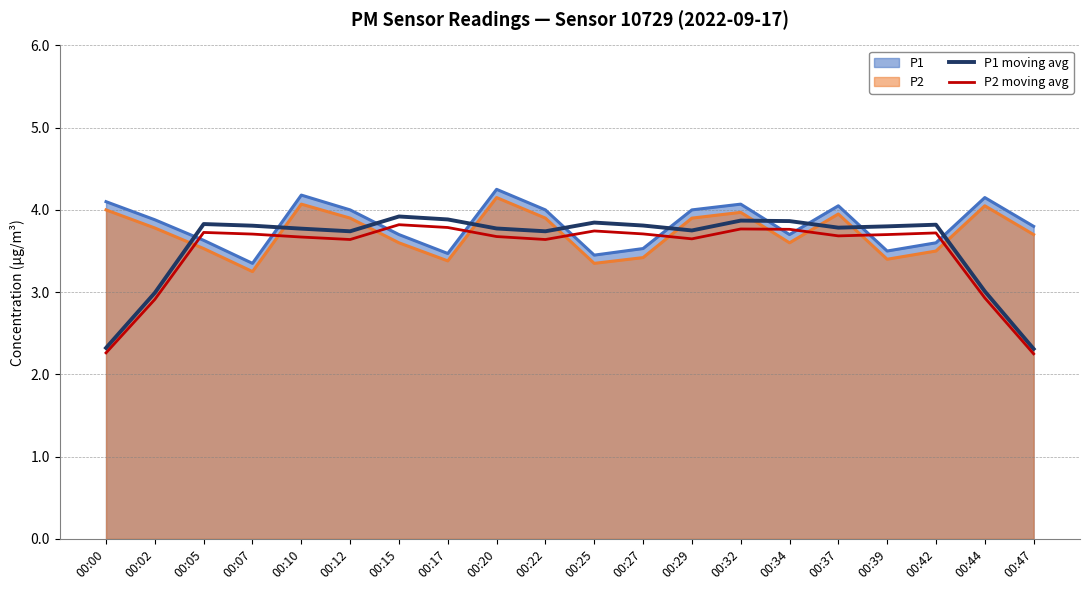

True or false: P2 moving avg and P1 moving avg cross at least once.

False